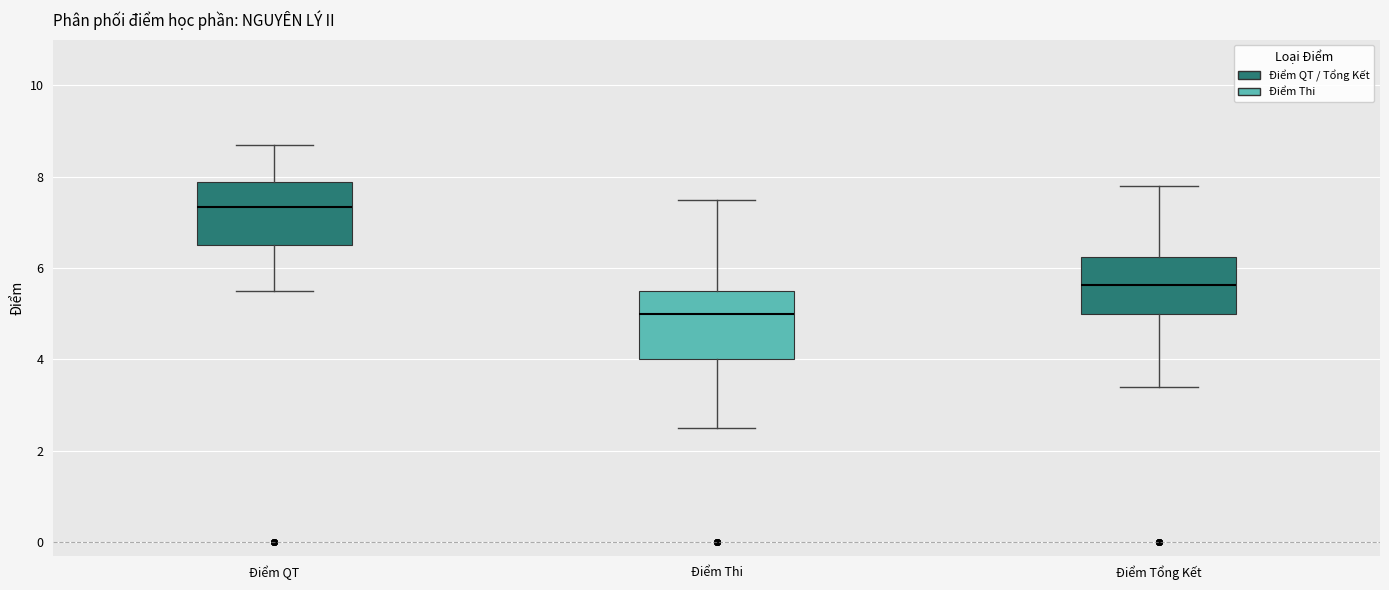

Where does the lower whisker of the box for Điểm Tổng Kết end on the y-axis? The values are not printed on the chart, so give them approximately, as read against the axis.

3.4